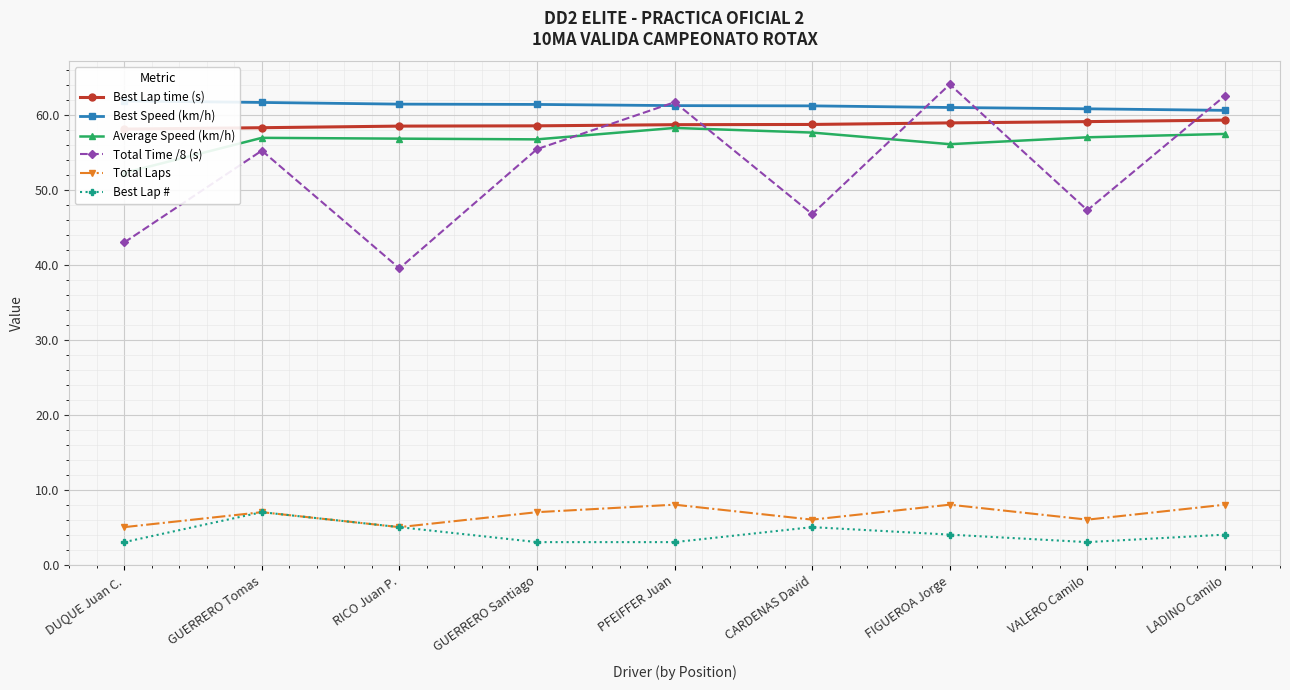

Rank the series by their maximum value, from highest to lowest.

Total Time /8 (s), Best Speed (km/h), Best Lap time (s), Average Speed (km/h), Total Laps, Best Lap #